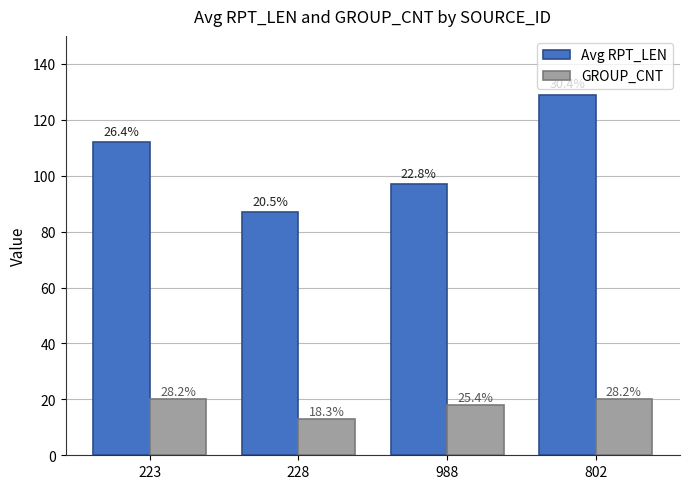

What is the label of the 1st bar from the left?

223